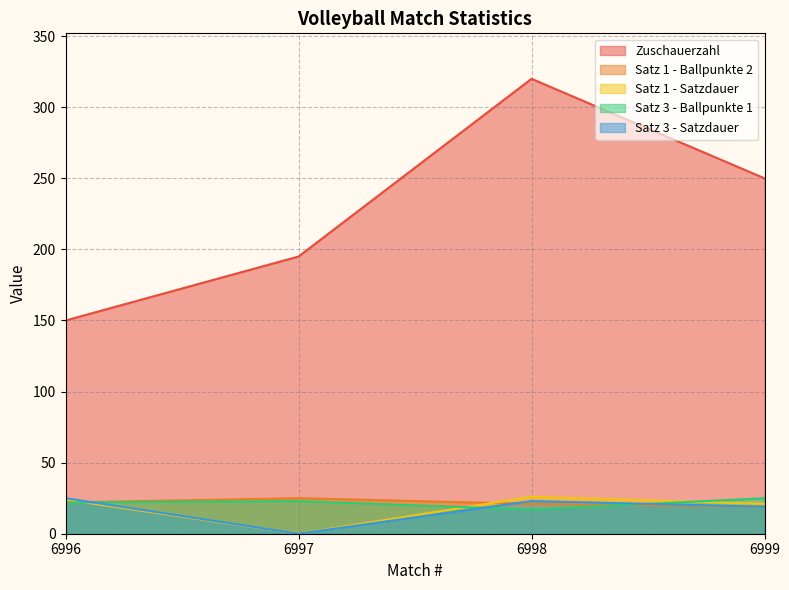

Does the chart display data point markers on the line(s)?

No